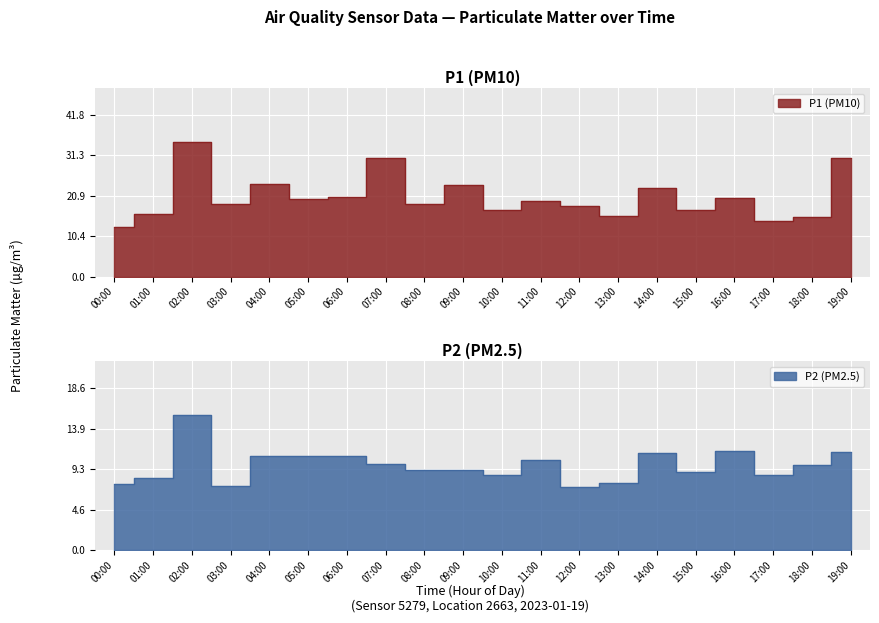

Which series has the largest total across all categories?

P1